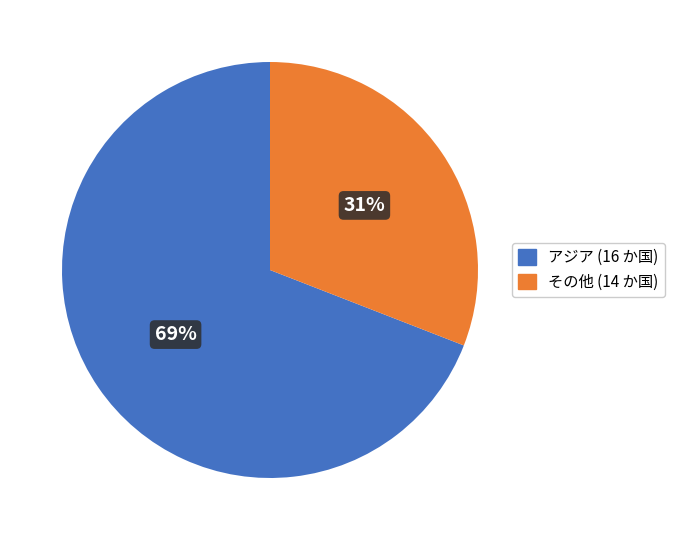

Count the number of slices in the pie.

2